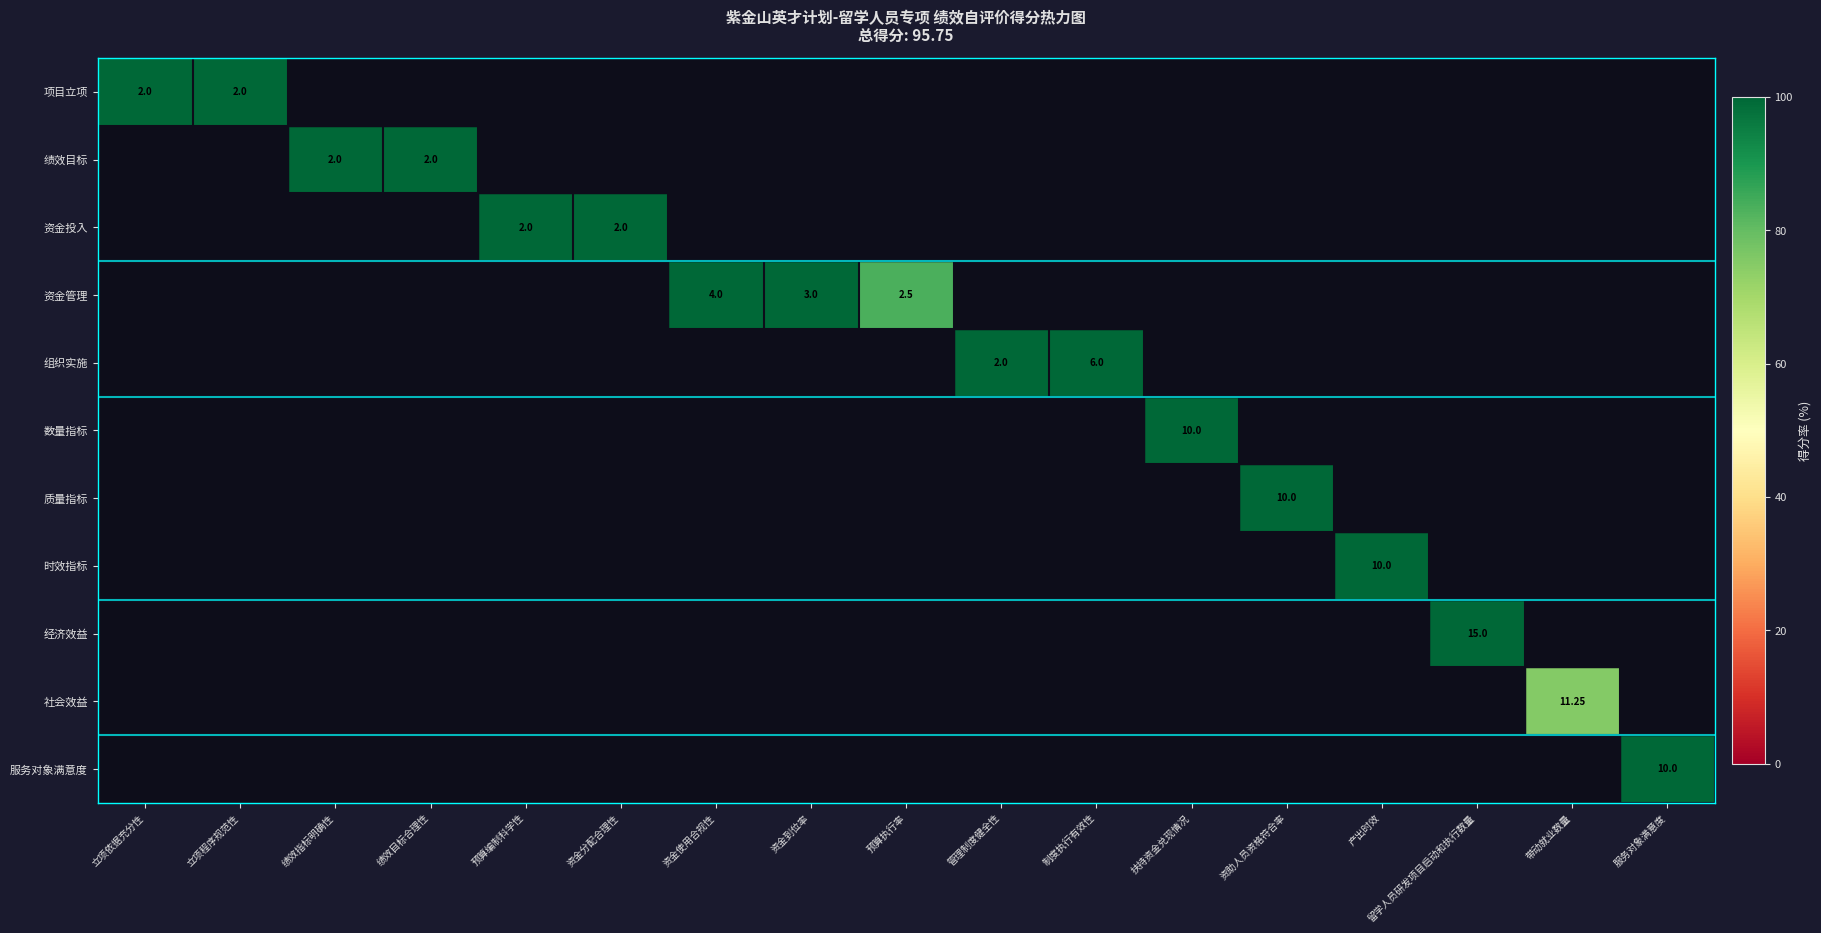

At 资金到位率, list the series in order from largest to smallest.

资金管理, 项目立项, 绩效目标, 资金投入, 组织实施, 数量指标, 质量指标, 时效指标, 经济效益, 社会效益, 服务对象满意度